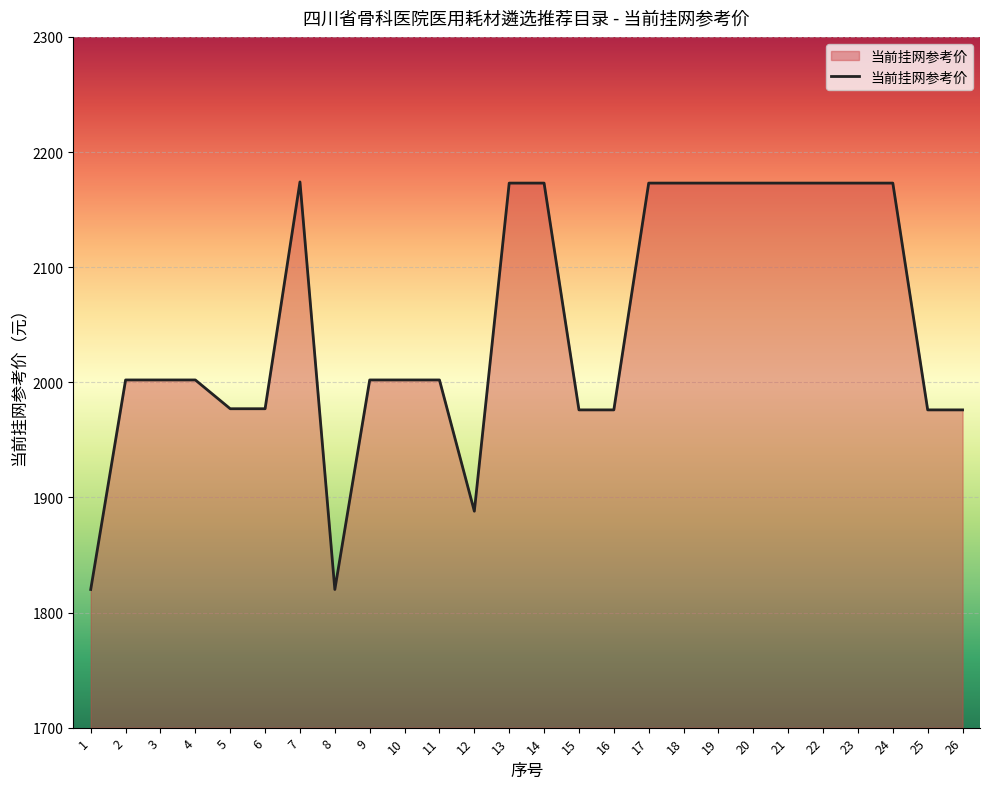

What is the maximum value shown in the chart?

2174